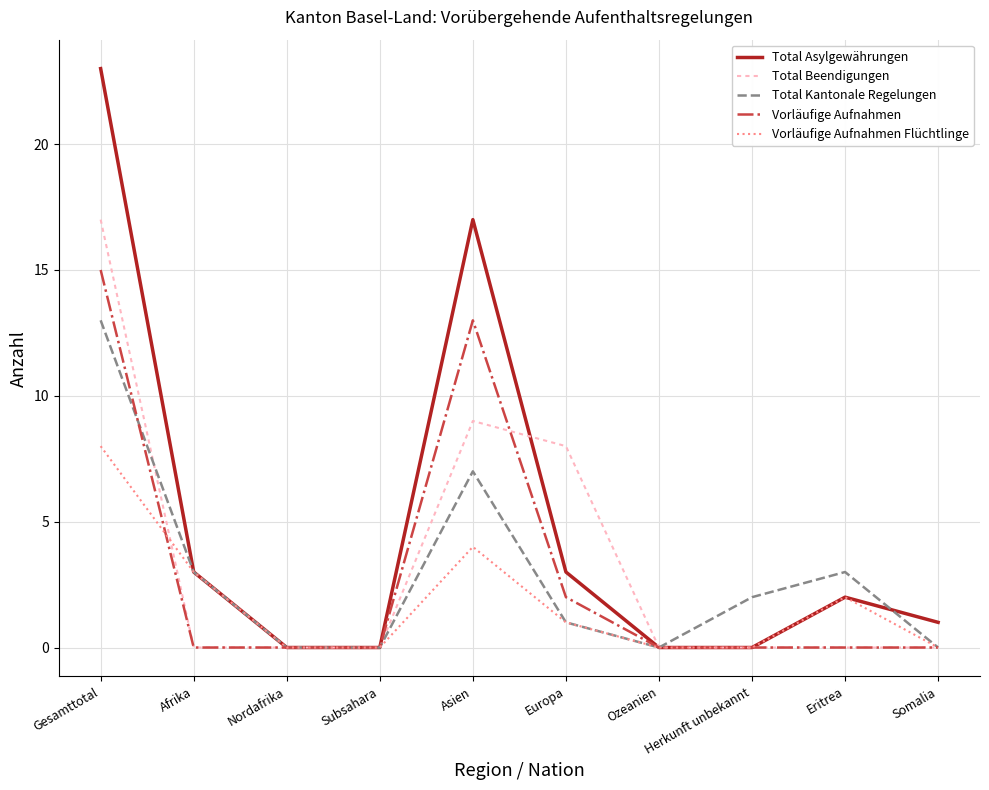

What position from the left is Gesamttotal?

1